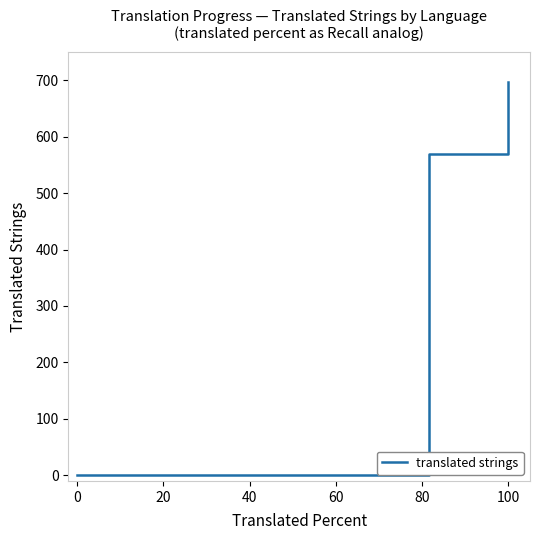

Reading left to right, extract all data points from this chart.

0	0	1	569	696